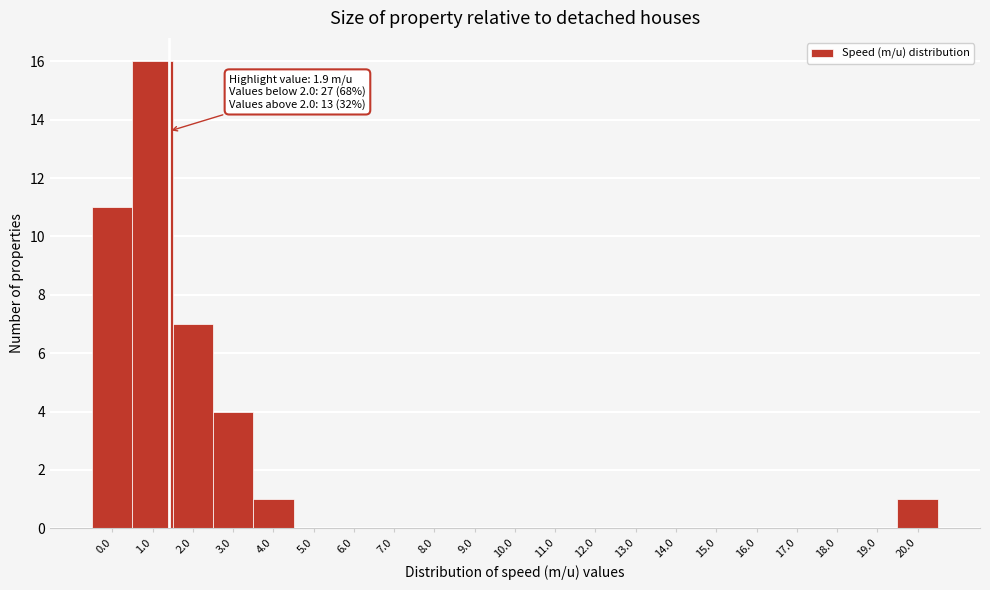

Reading left to right, extract all data points from this chart.

0.0=11	1.0=16	2.0=7	3.0=4	4.0=1	5.0=0	6.0=0	7.0=0	8.0=0	9.0=0	10.0=0	11.0=0	12.0=0	13.0=0	14.0=0	15.0=0	16.0=0	17.0=0	18.0=0	19.0=0	20.0=1